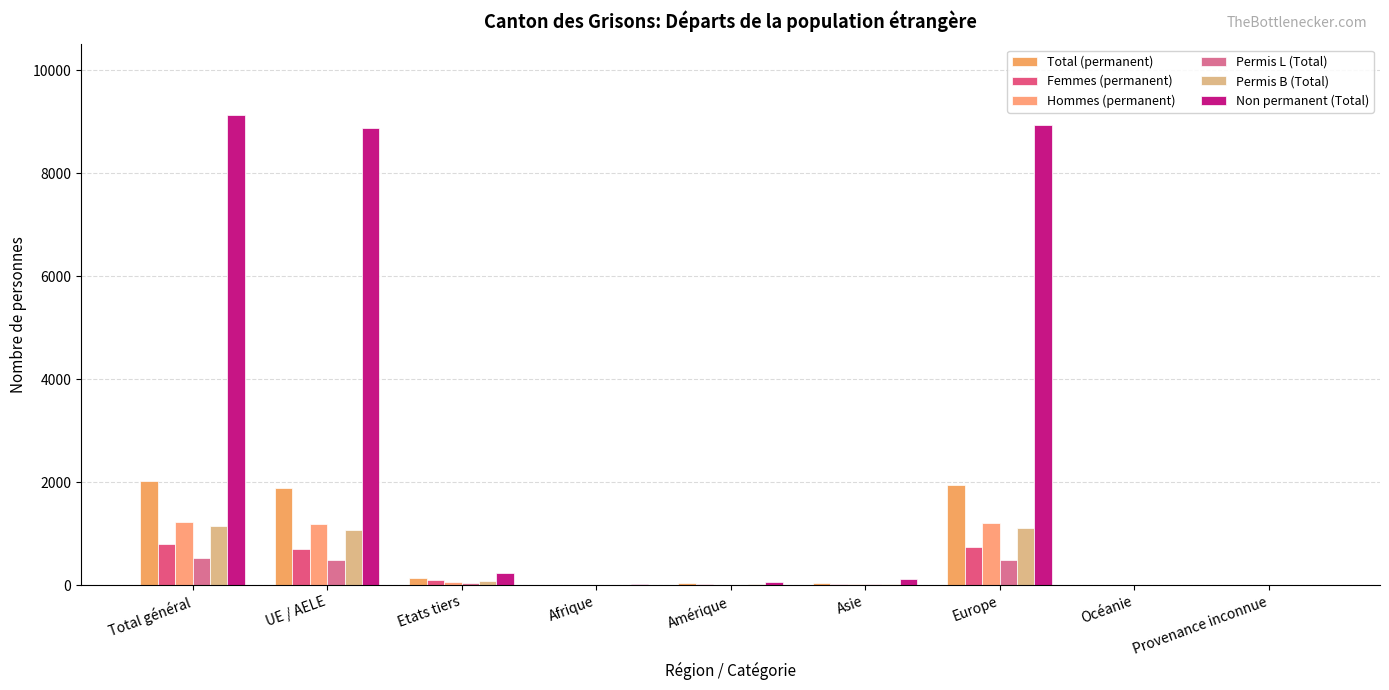

Count the number of categories in the chart.

9